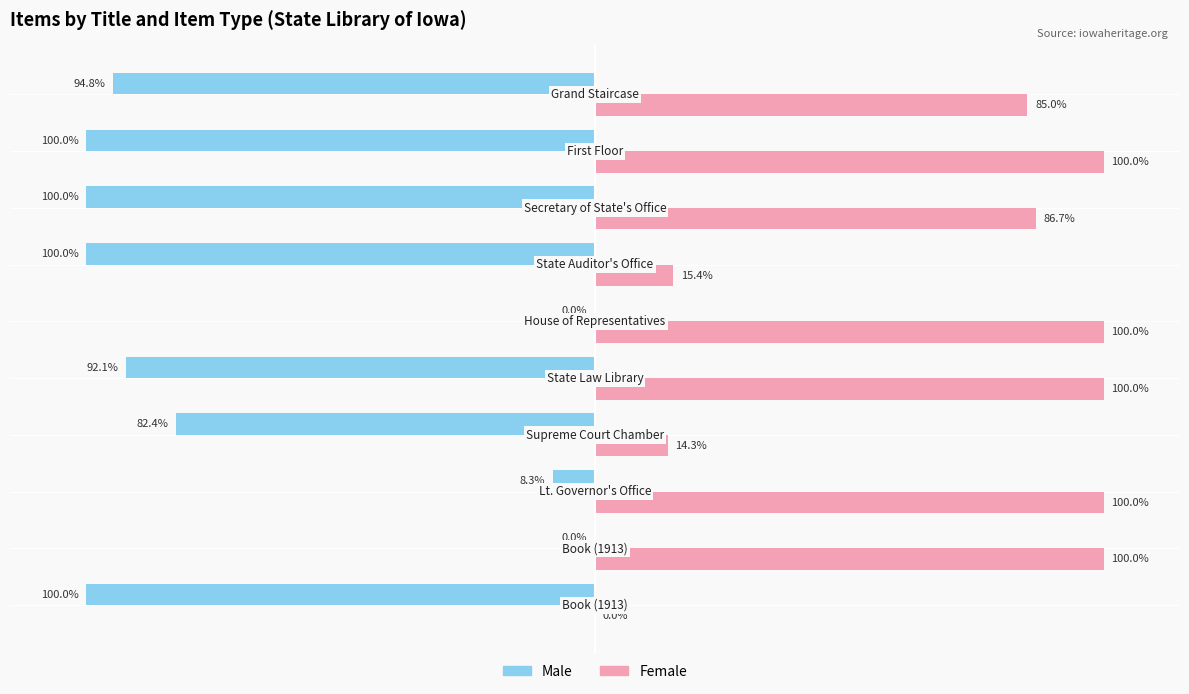

Which series has the largest total across all categories?

Female